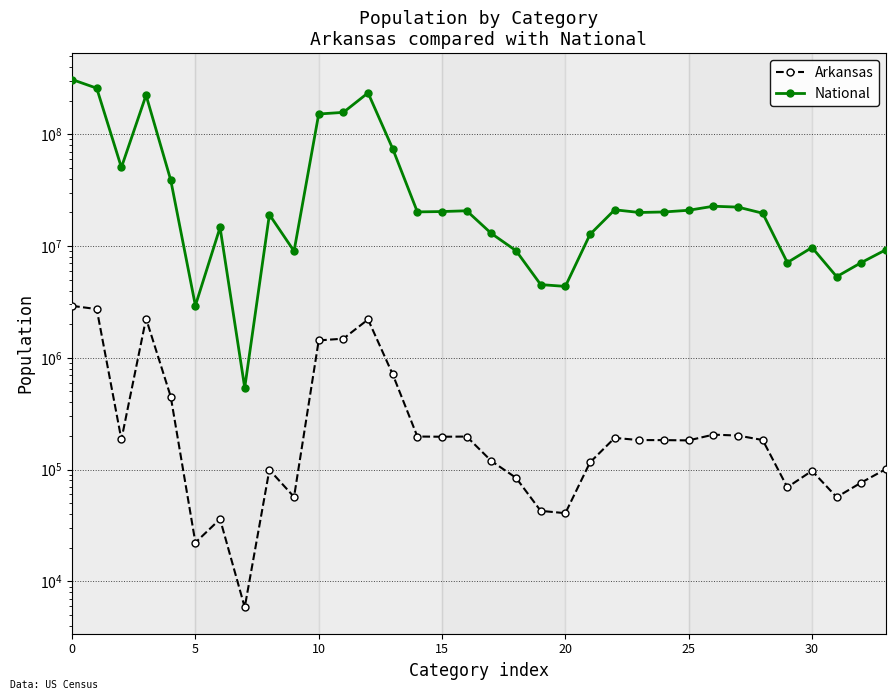

Does the chart display data point markers on the line(s)?

Yes